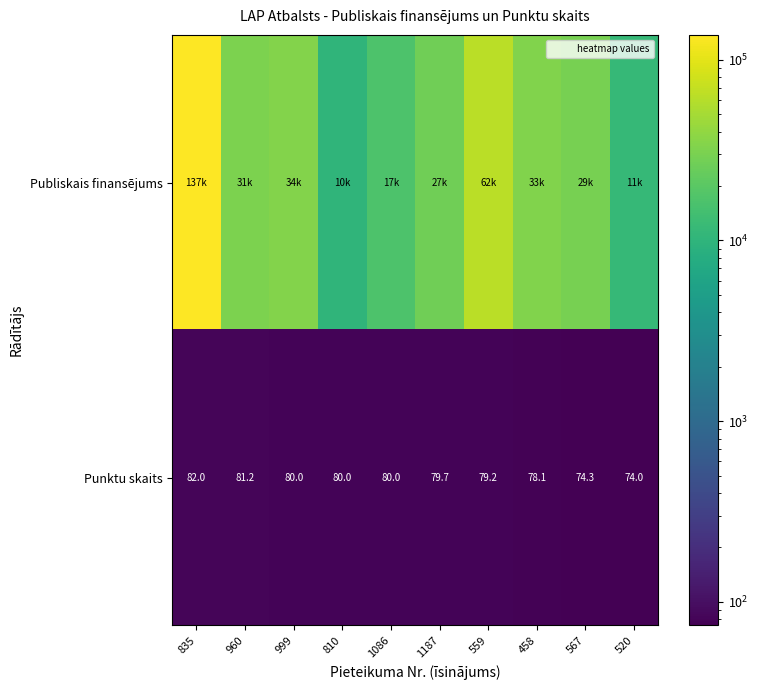

Which category has the highest value in the Punktu skaits series?

835